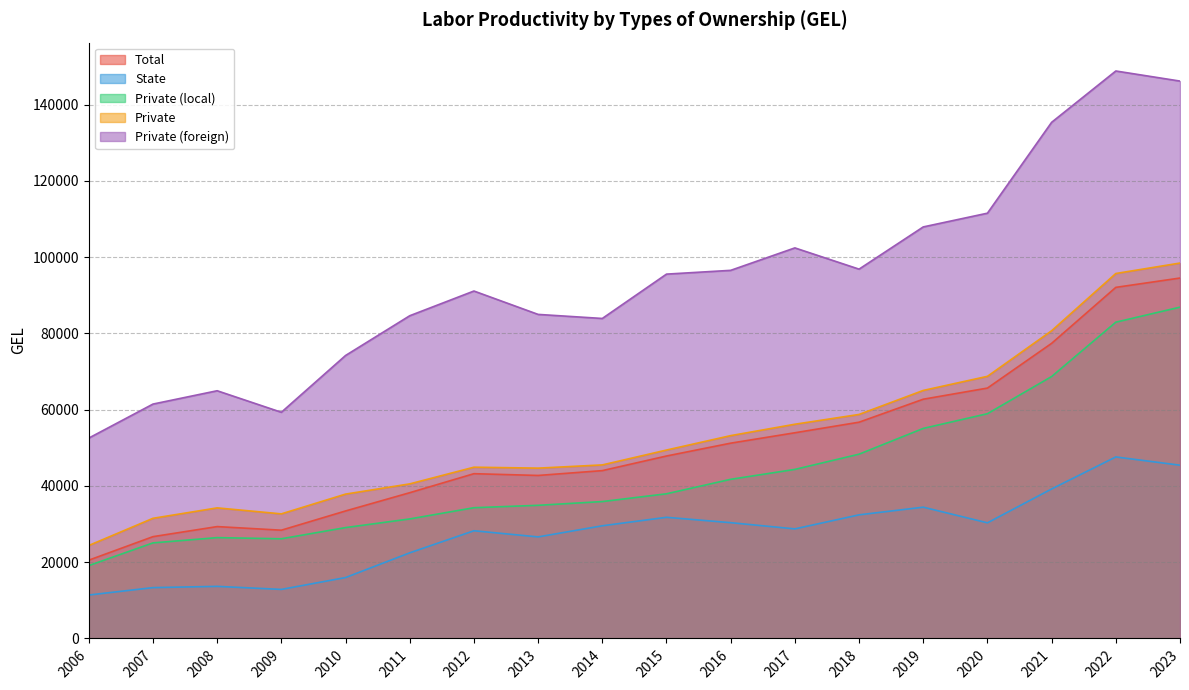

True or false: Private and Private (local) intersect in this chart.

False